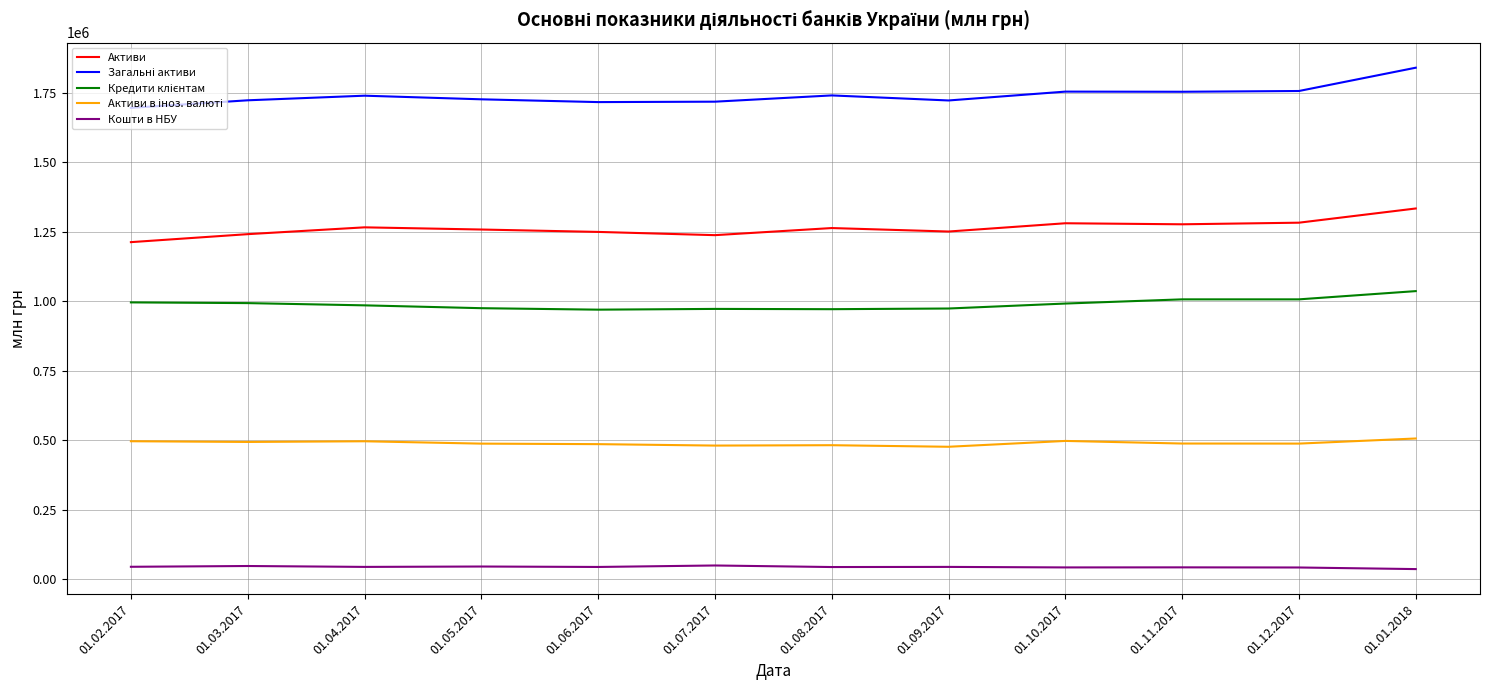

What is the difference between the maximum and second lowest values in the Активи series?

95907.2